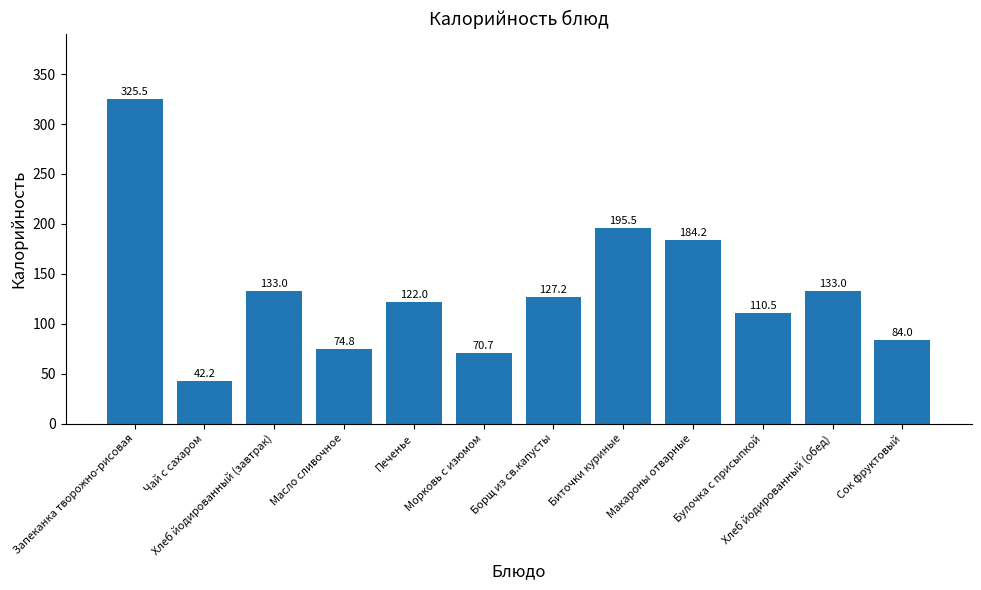

What is the value of the 8th bar from the left?

195.5